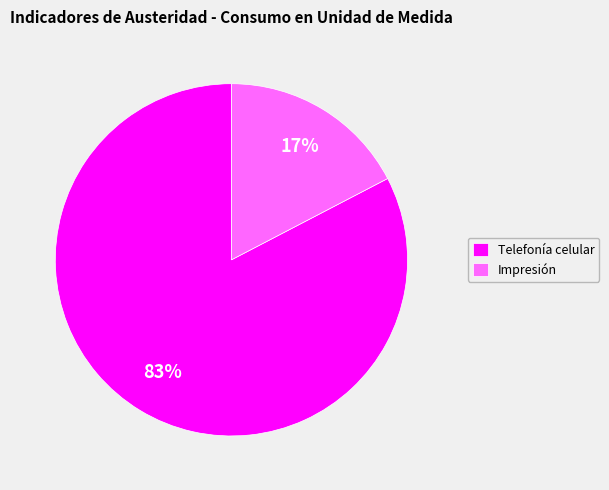

Do Telefonía celular and Impresión together represent more than half of the pie?

Yes